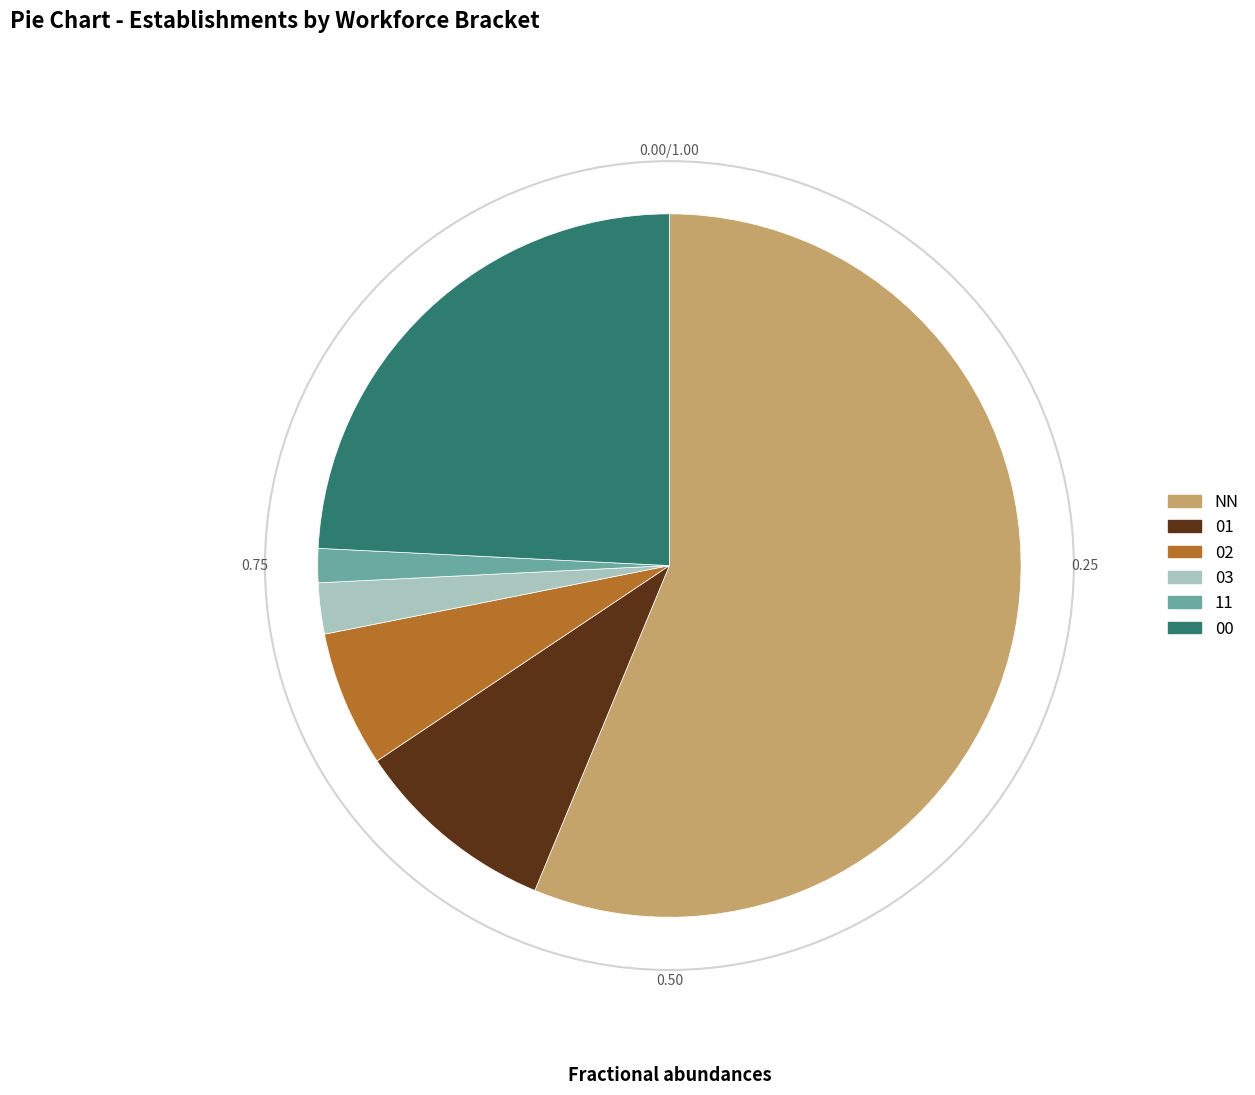

What is the smallest slice in the pie chart?

11